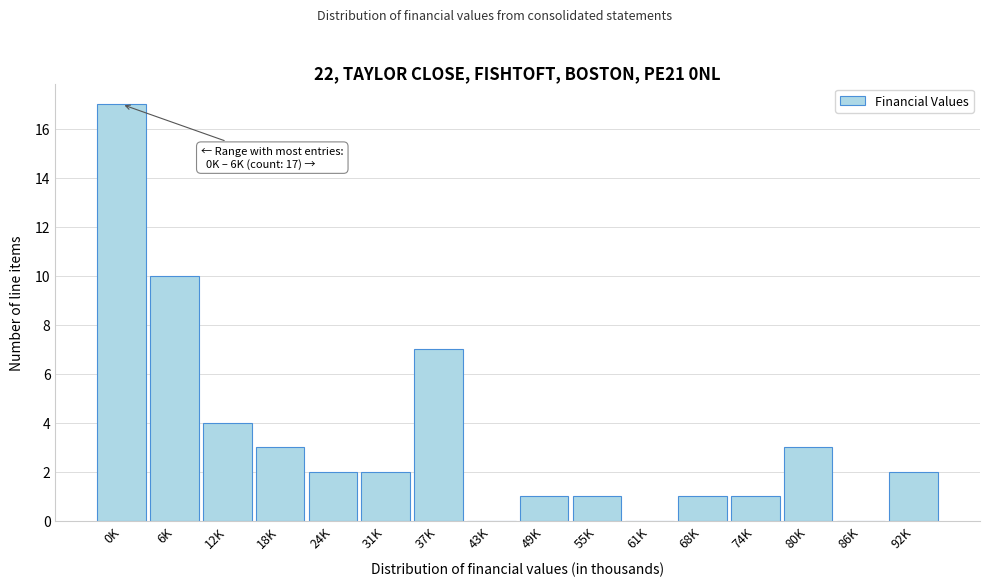

Reading left to right, what are all the values shown in this chart?

0K=17	6K=10	12K=4	18K=3	24K=2	31K=2	37K=7	43K=0	49K=1	55K=1	61K=0	68K=1	74K=1	80K=3	86K=0	92K=2